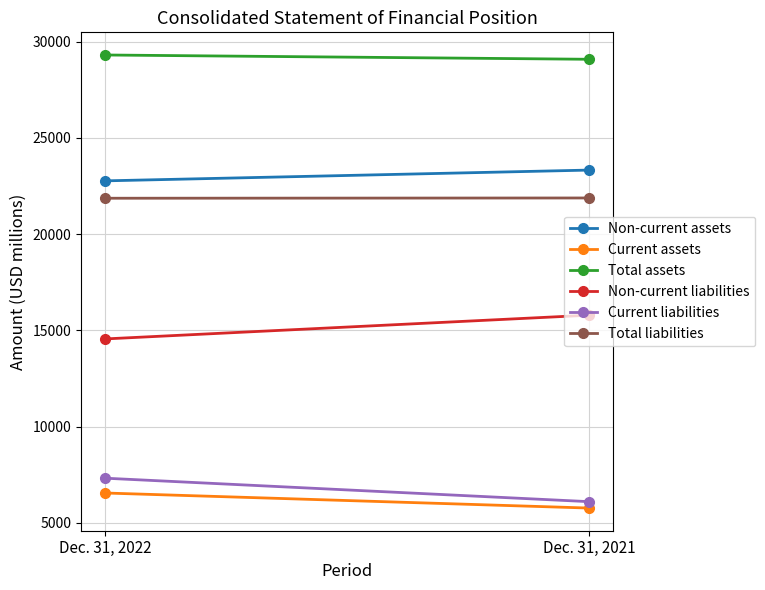

At which category is the sum across all series the highest?

Dec. 31, 2022